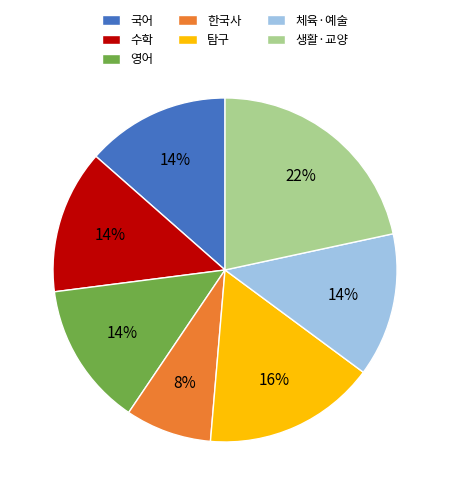

Approximately how many times larger is the value at 국어 compared to 체육·예술?

1.0